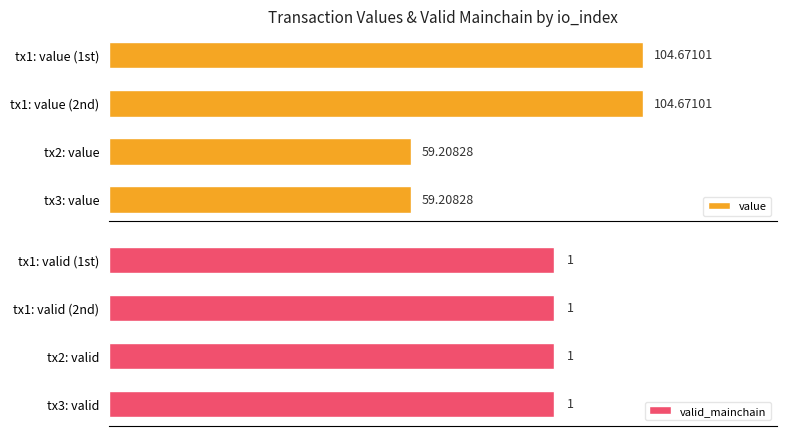

Which series has the largest total across all categories?

value